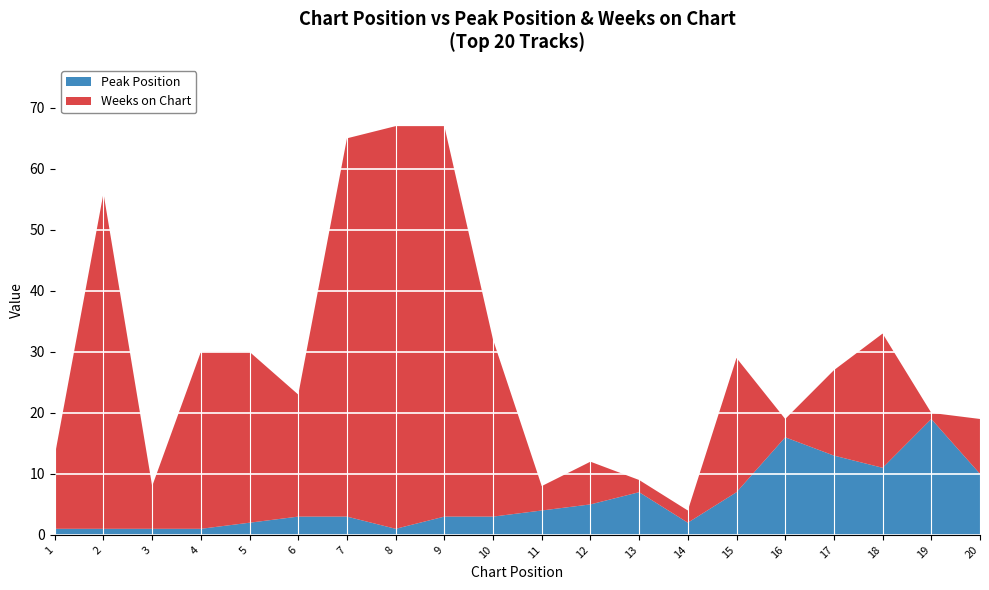

Reading right to left, list all the values displayed in this chart.

Peak Position: 10	19	11	13	16	7	2	7	5	4	3	3	1	3	3	2	1	1	1	1
Weeks on Chart: 9	1	22	14	3	22	2	2	7	4	29	64	66	62	20	28	29	7	55	12